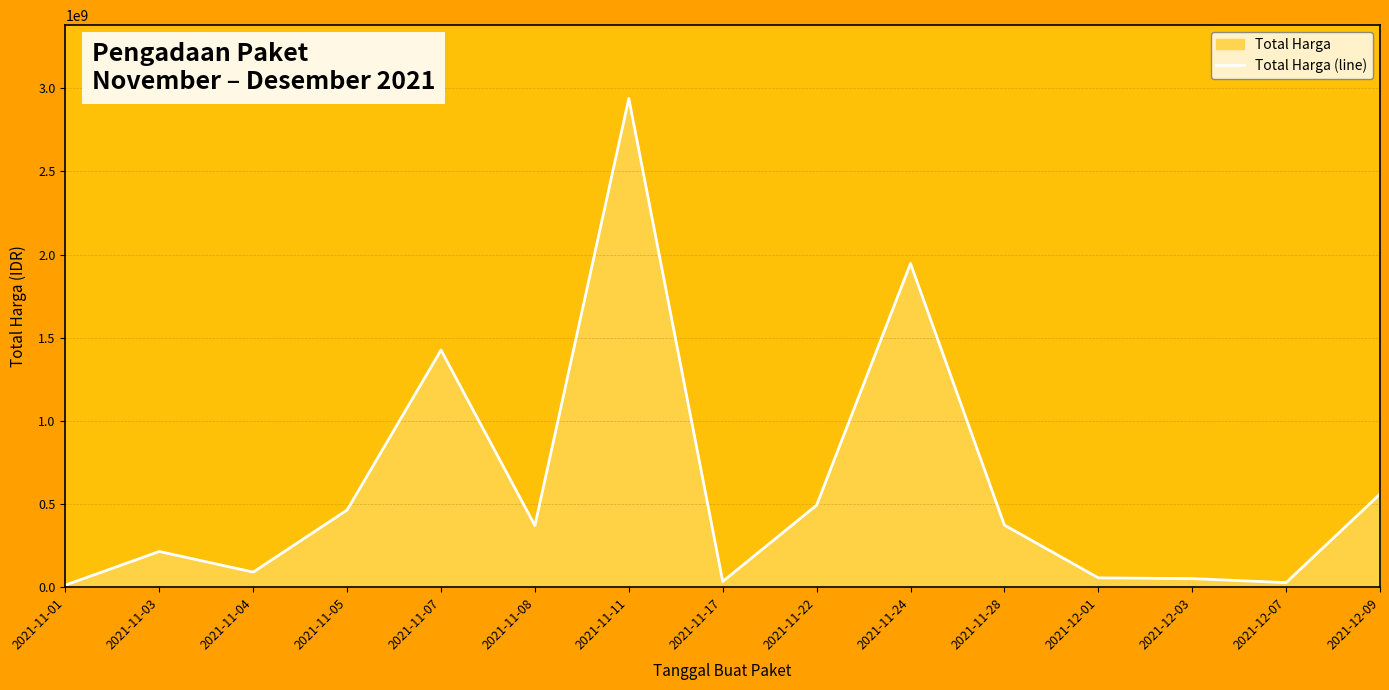

The value at 2021-12-03 is 33834752. True or false?

False